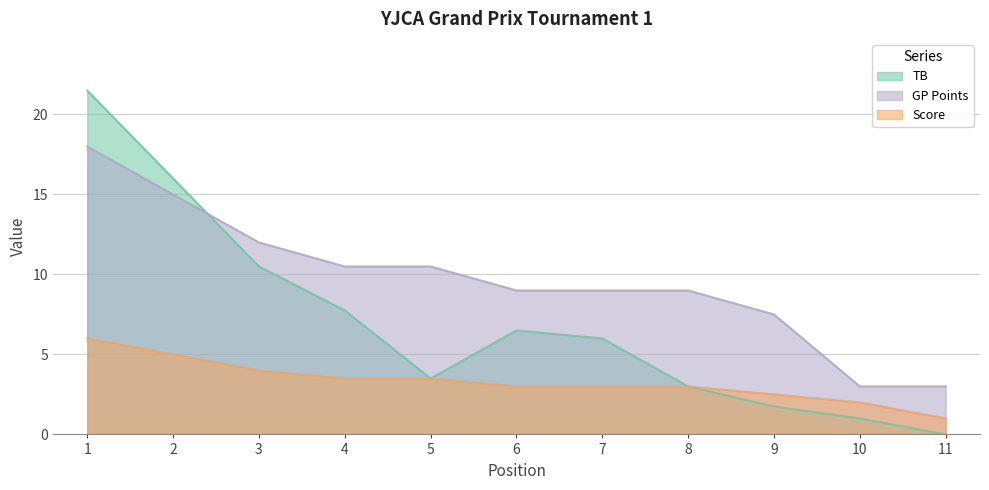

At how many categories does at least one series exceed 12?

2